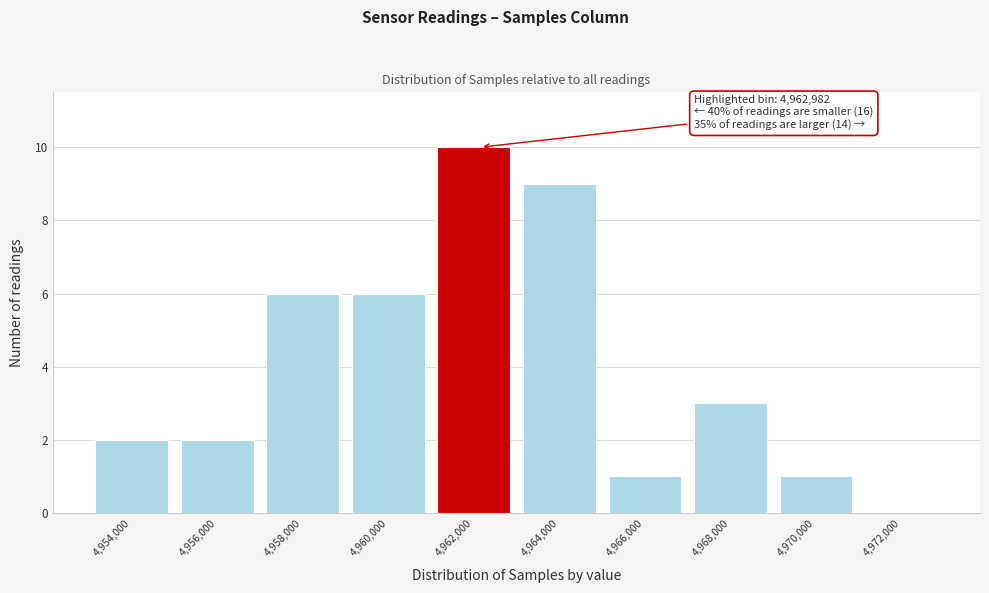

Reading left to right, list all the values displayed in this chart.

4,954,000=2	4,956,000=2	4,958,000=6	4,960,000=6	4,962,000=10	4,964,000=9	4,966,000=1	4,968,000=3	4,970,000=1	4,972,000=0